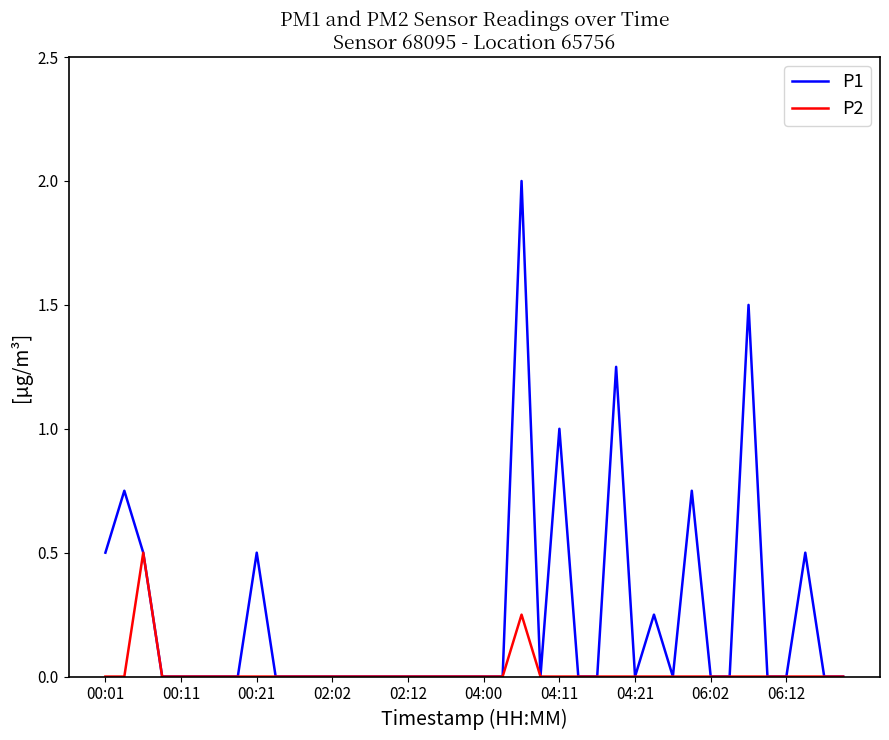

Which series has the largest total across all categories?

P1